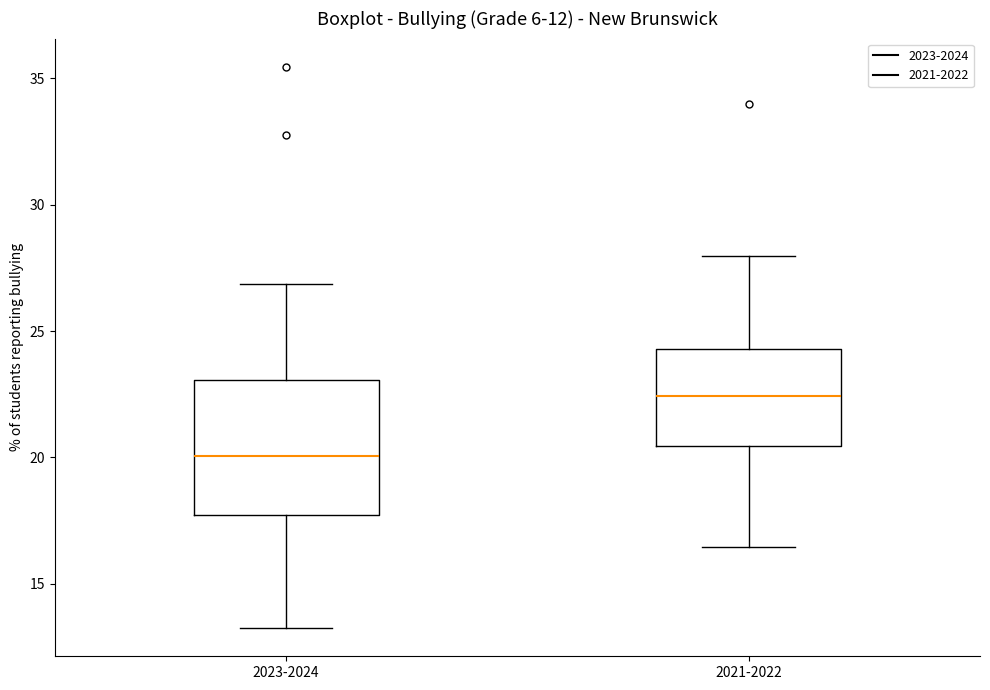

Which box has the highest median line?

2021-2022